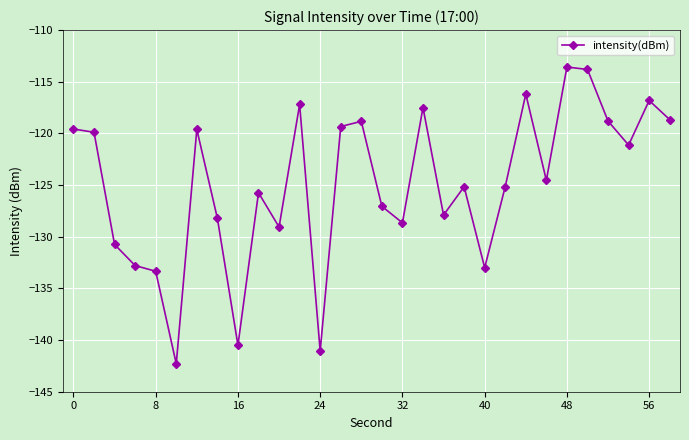

How many data points are less than -124?

16